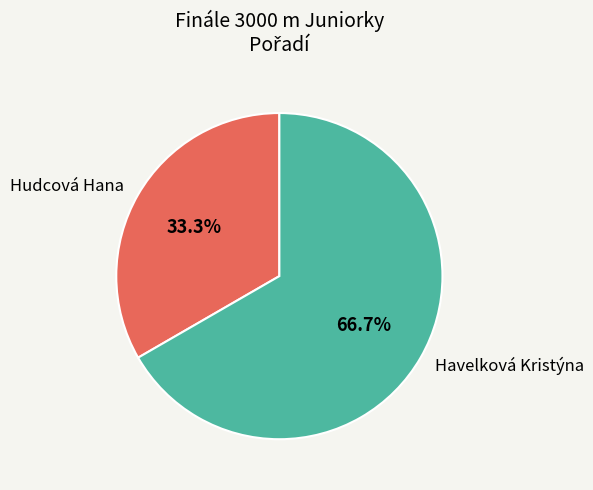

To the nearest percent, what is the difference between the largest and smallest slice percentages?

33%